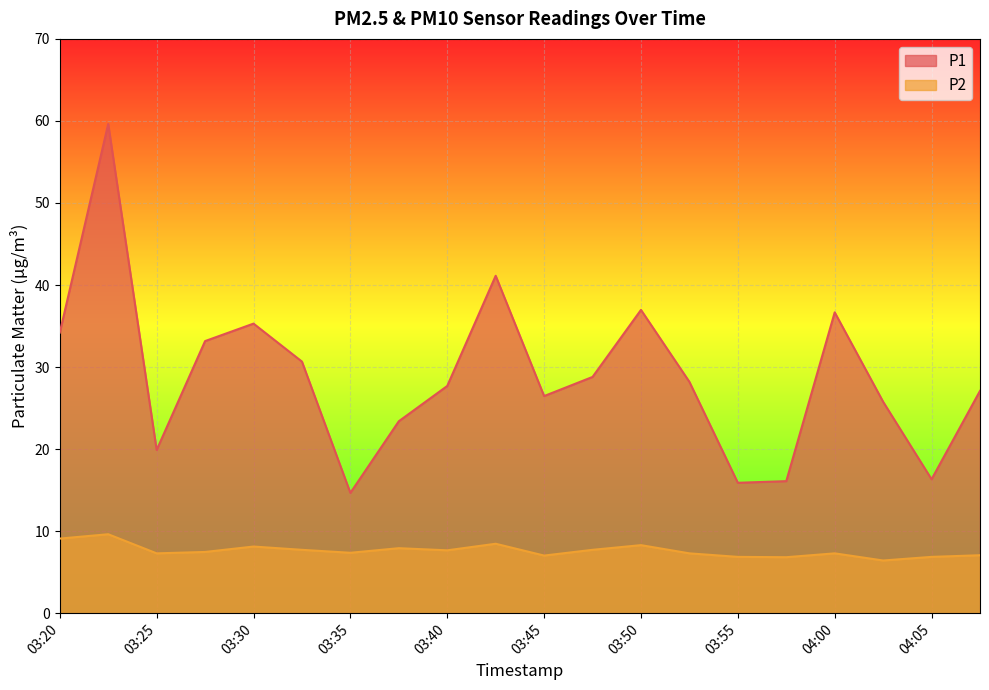

Where is the first local maximum for P2?

03:23